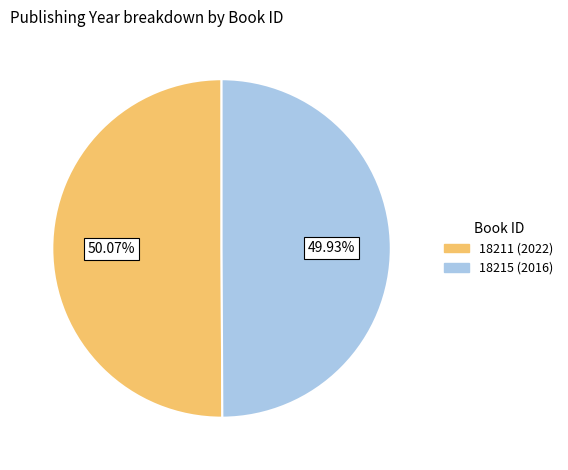

The 18215 slice represents 36% of the pie. True or false?

False